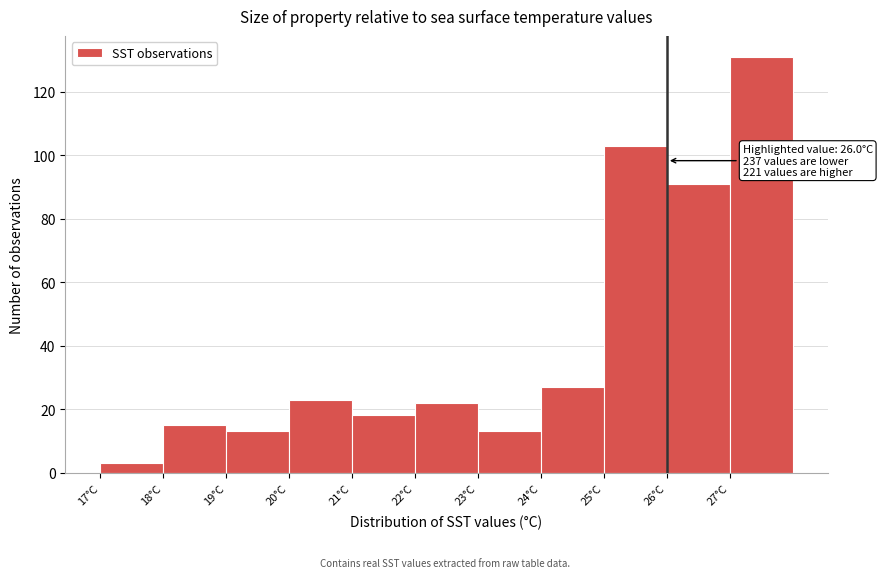

Over which range of the x-axis is the bar tallest?

27 to 28